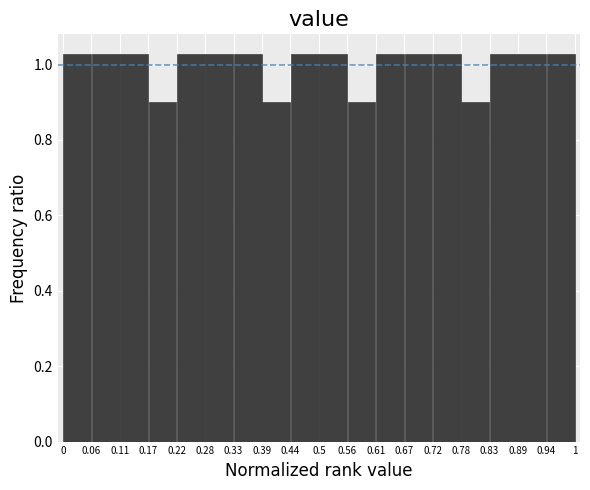

Reading left to right, list every bar in this chart as the range it spans on the x-axis followed by its height. The values are not printed on the chart, so give them approximately, as read against the axis.

0 to 0.06: 1.02
0.06 to 0.11: 1.02
0.11 to 0.17: 1.02
0.17 to 0.22: 0.90
0.22 to 0.28: 1.02
0.28 to 0.33: 1.02
0.33 to 0.39: 1.02
0.39 to 0.44: 0.90
0.44 to 0.5: 1.02
0.5 to 0.56: 1.02
0.56 to 0.61: 0.90
0.61 to 0.67: 1.02
0.67 to 0.72: 1.02
0.72 to 0.78: 1.02
0.78 to 0.83: 0.90
0.83 to 0.89: 1.02
0.89 to 0.94: 1.02
0.94 to 1: 1.02